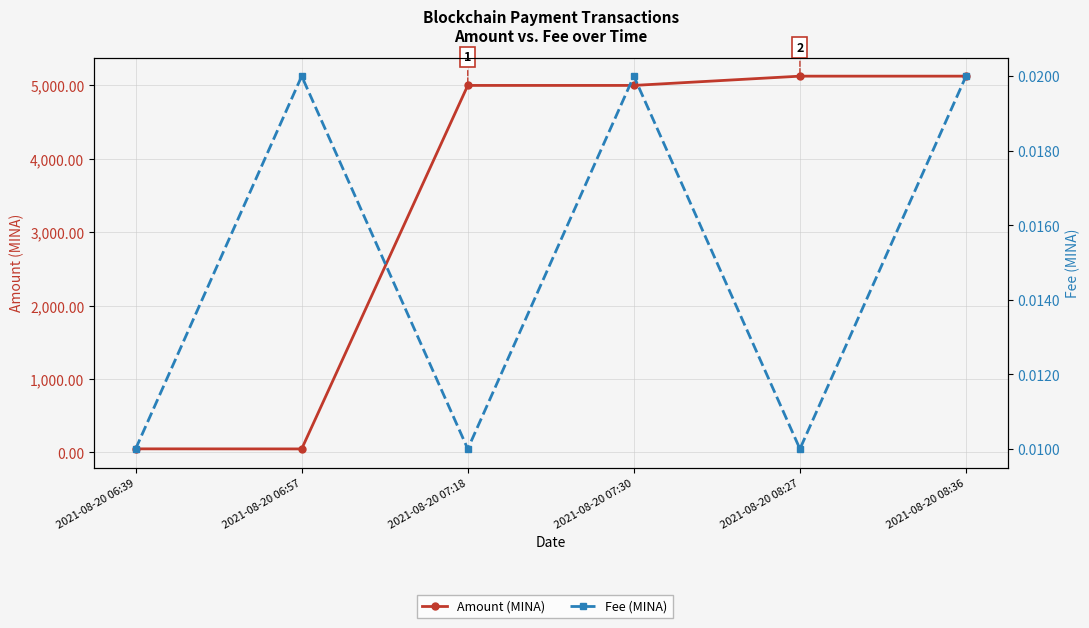

What is the spread (max minus min) of values at 2021-08-20 08:27?

5125.6